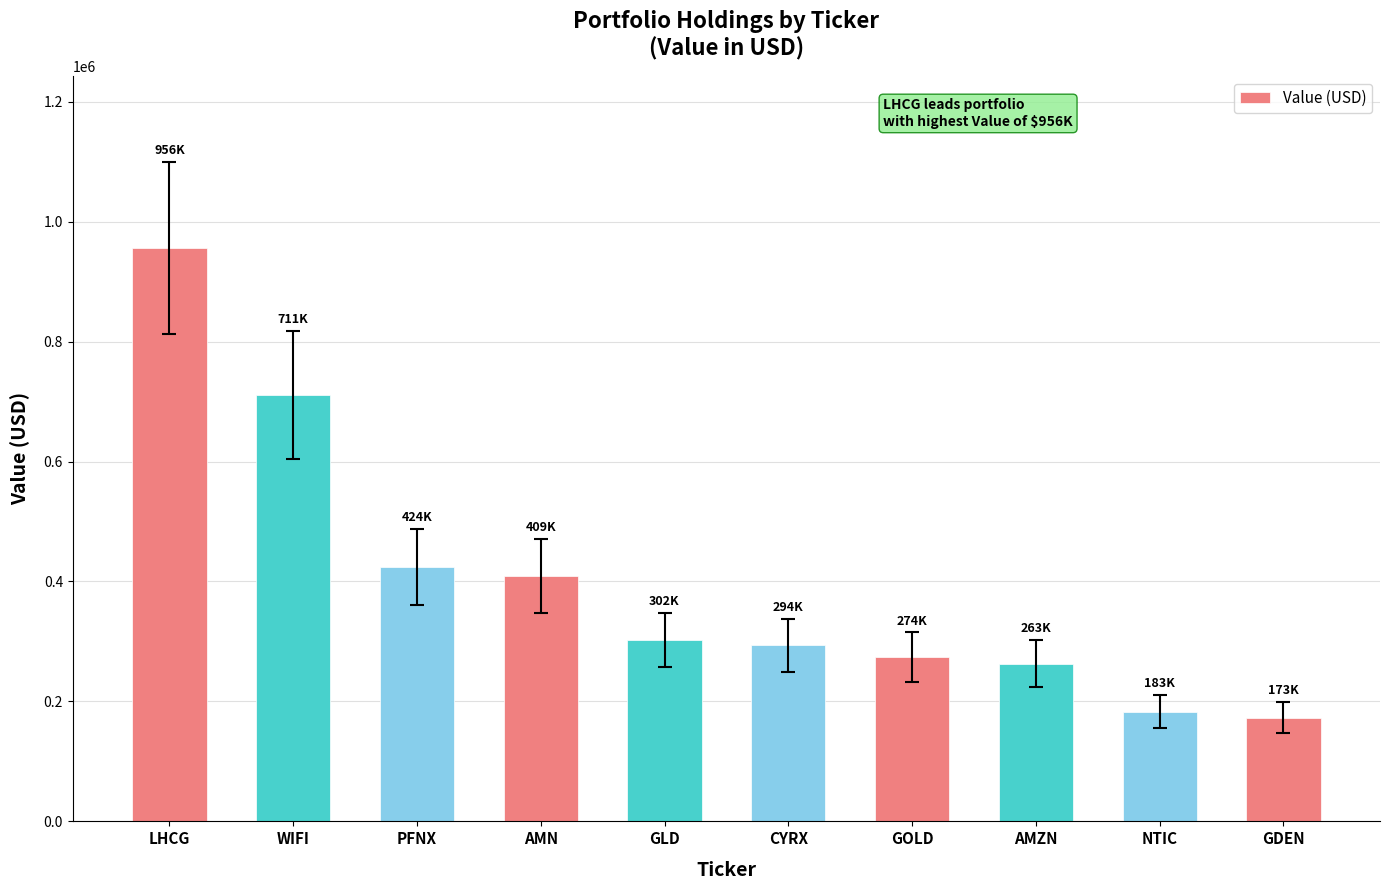

How many data points are less than 302000?

5